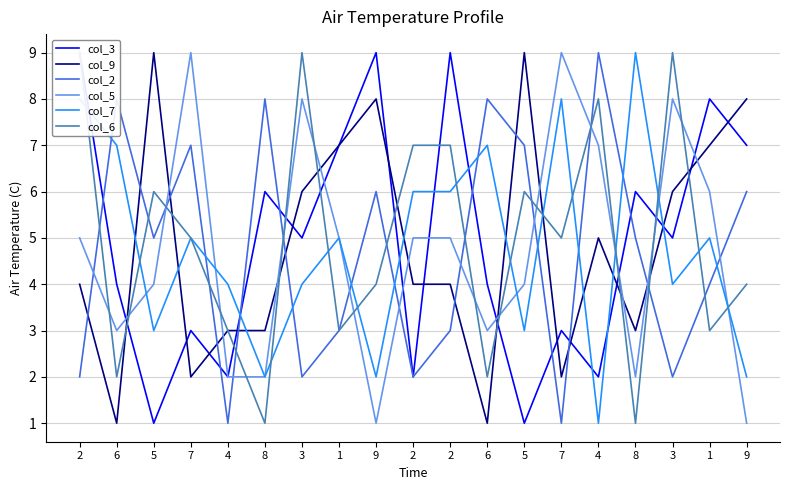

Which series has the largest total across all categories?

col_6